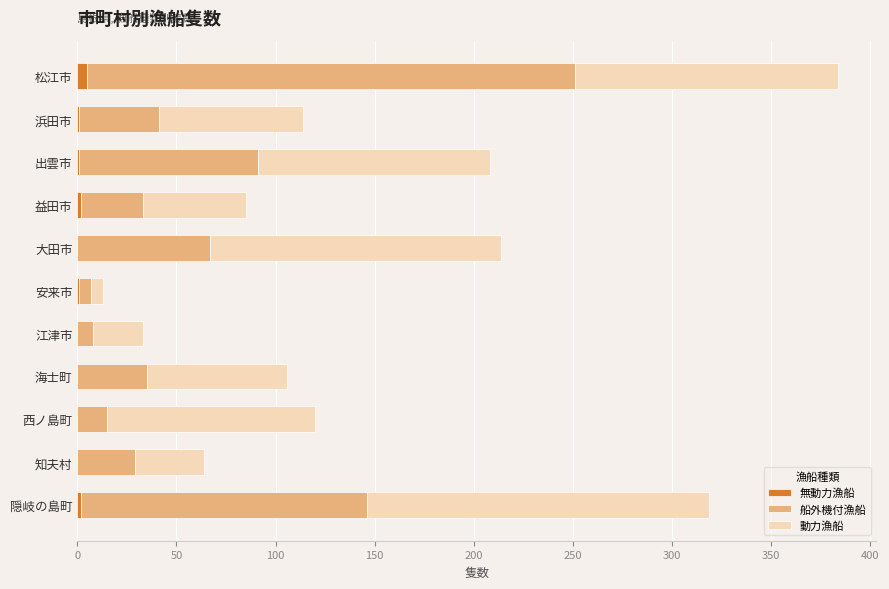

At which category is the sum across all series the highest?

松江市